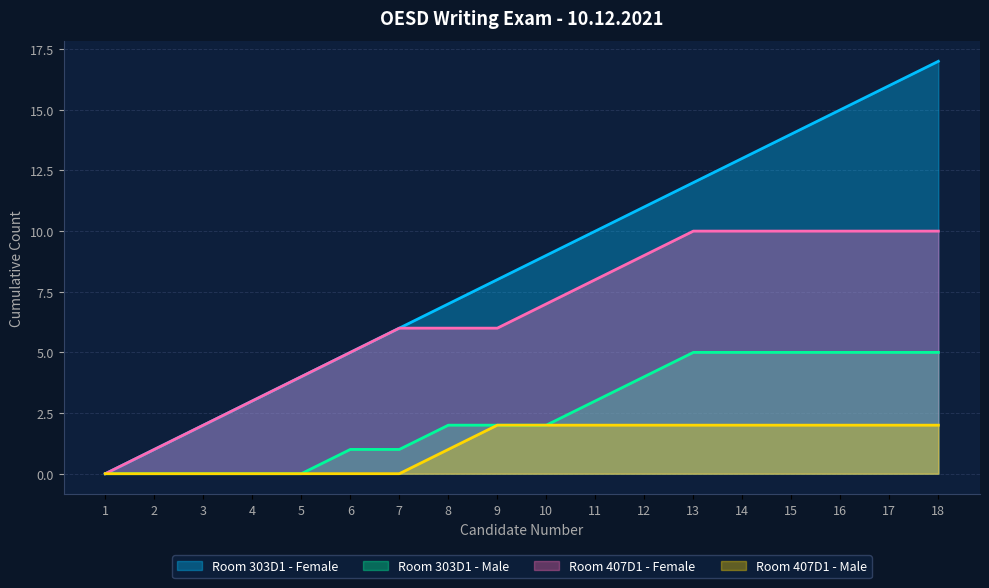

Is it true that Room 407D1 - Female equals 0 at 2?

False